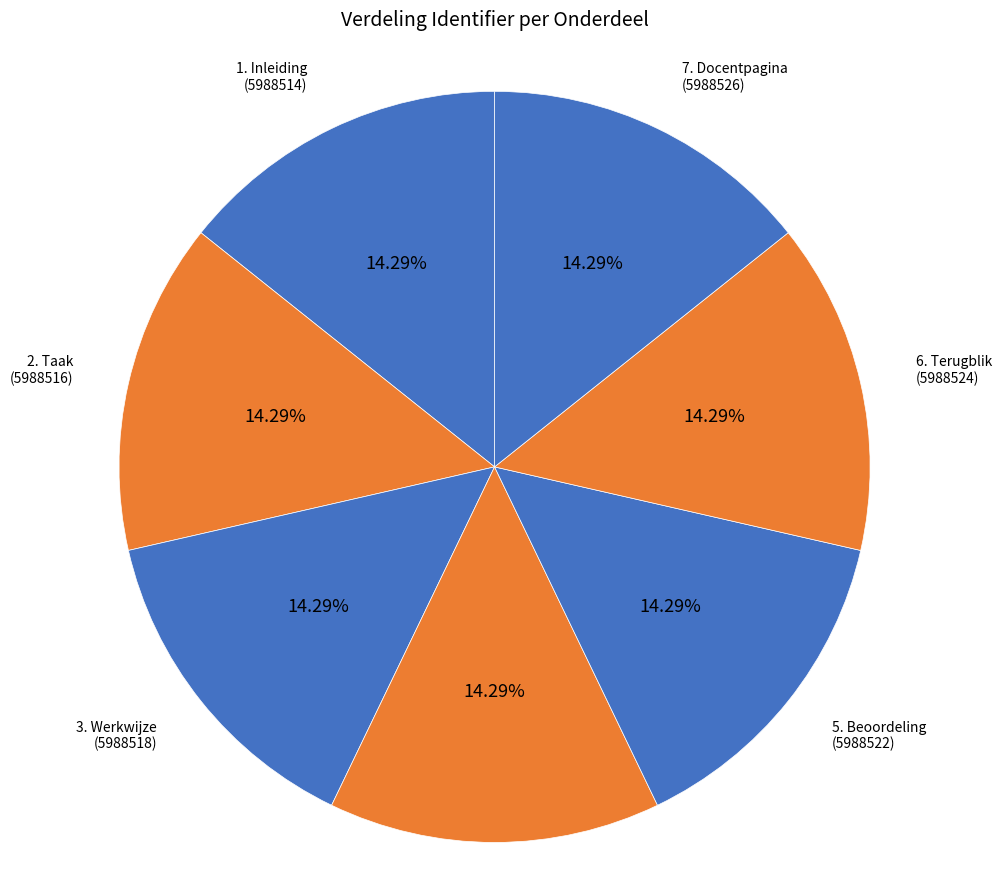

Combined, do 5. Beoordeling and 3. Werkwijze account for over 50%?

No